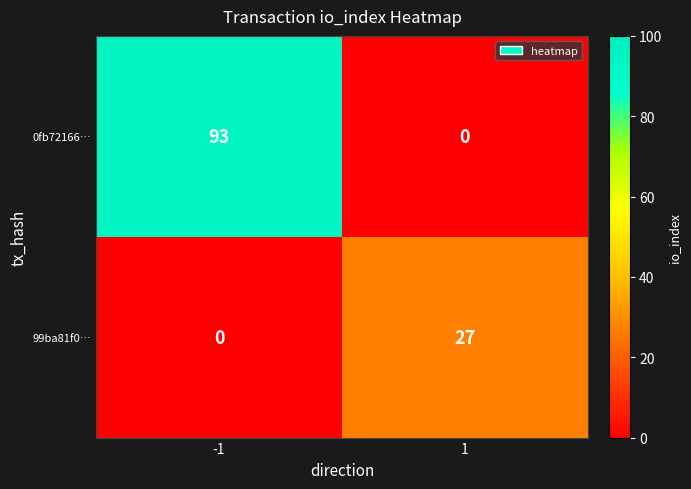

What is the spread (max minus min) of values at 1?

27